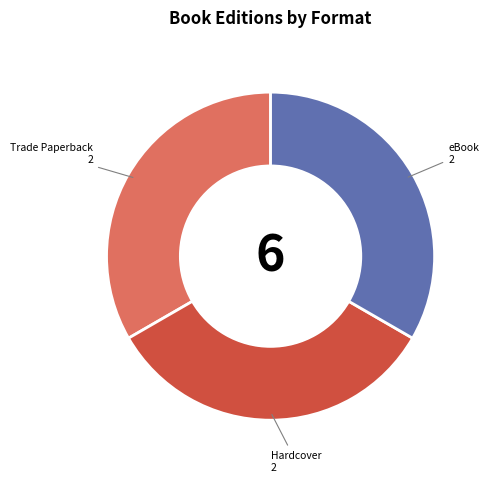

The Hardcover slice represents 33% of the pie. True or false?

True